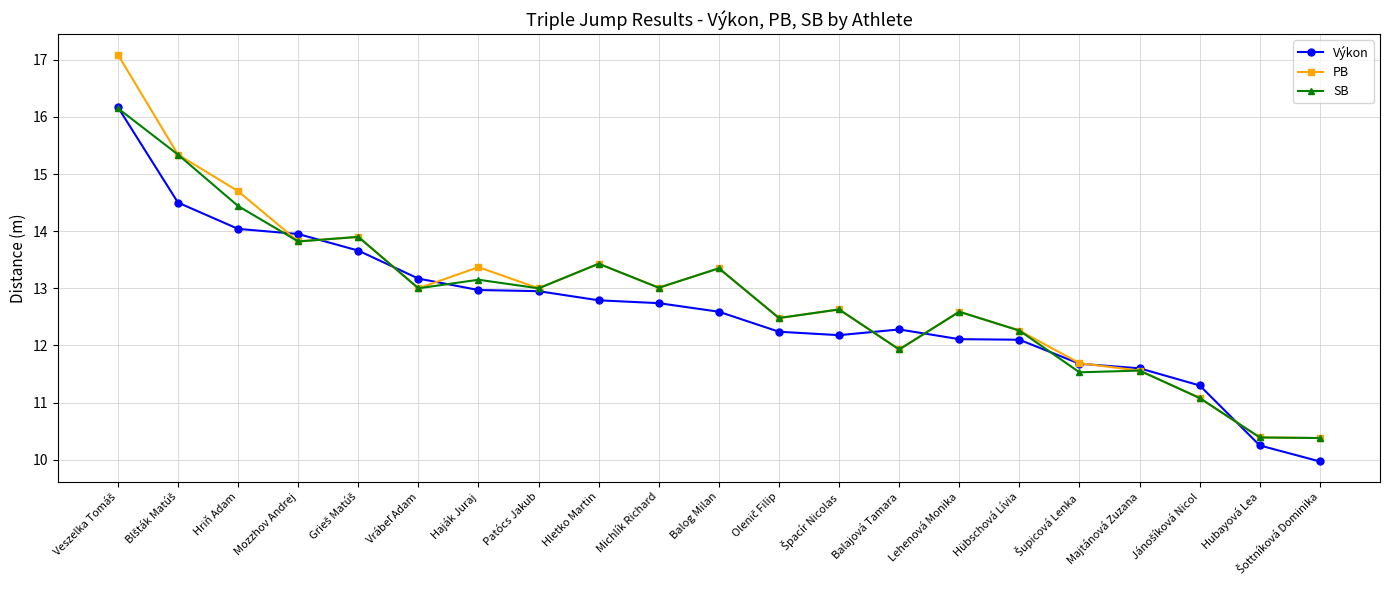

True or false: SB has a value of 9.1 at Mozzhov Andrej.

False